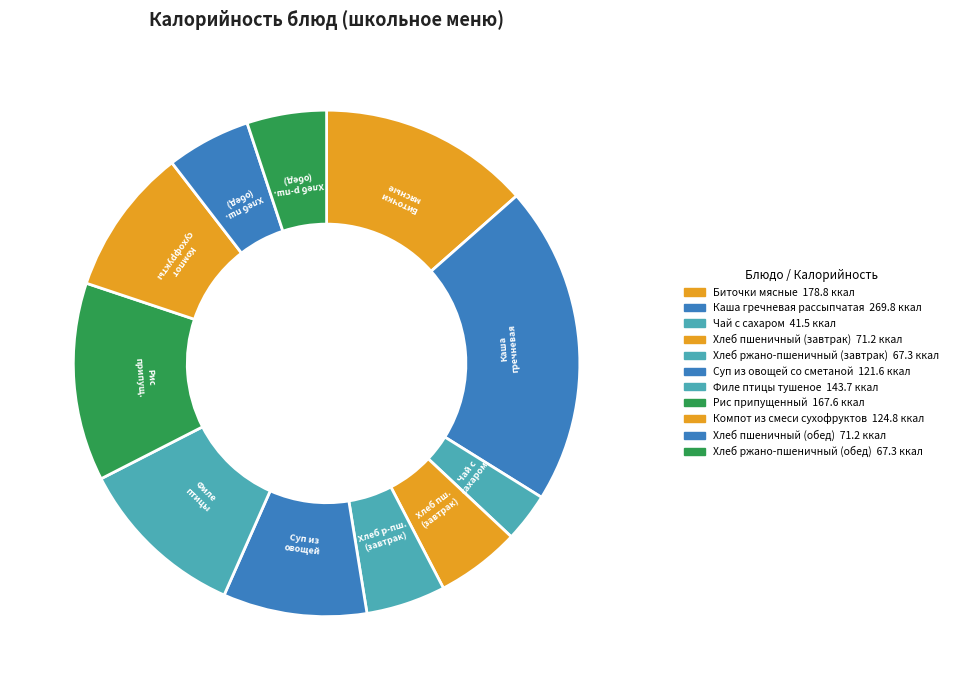

Does Каша гречневая рассыпчатая account for over 50% of the chart?

No